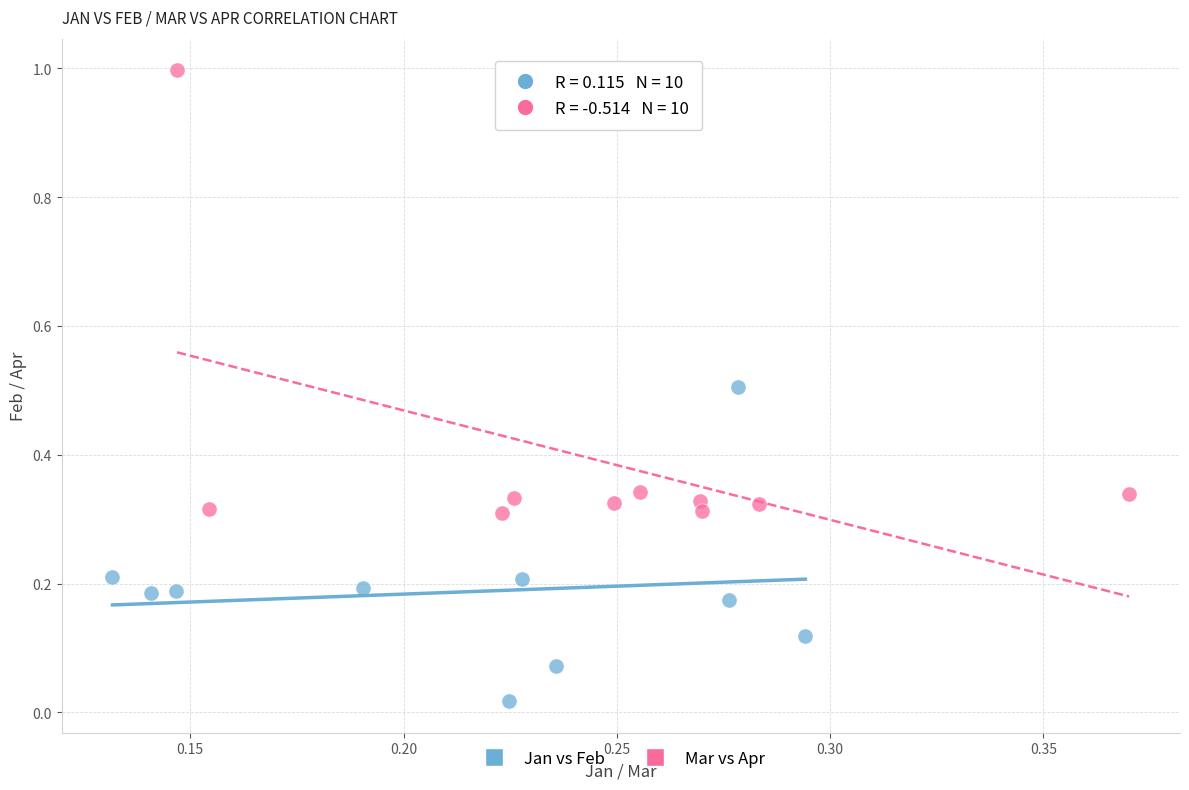

Which series contains the lowest Y value?

Jan vs Feb